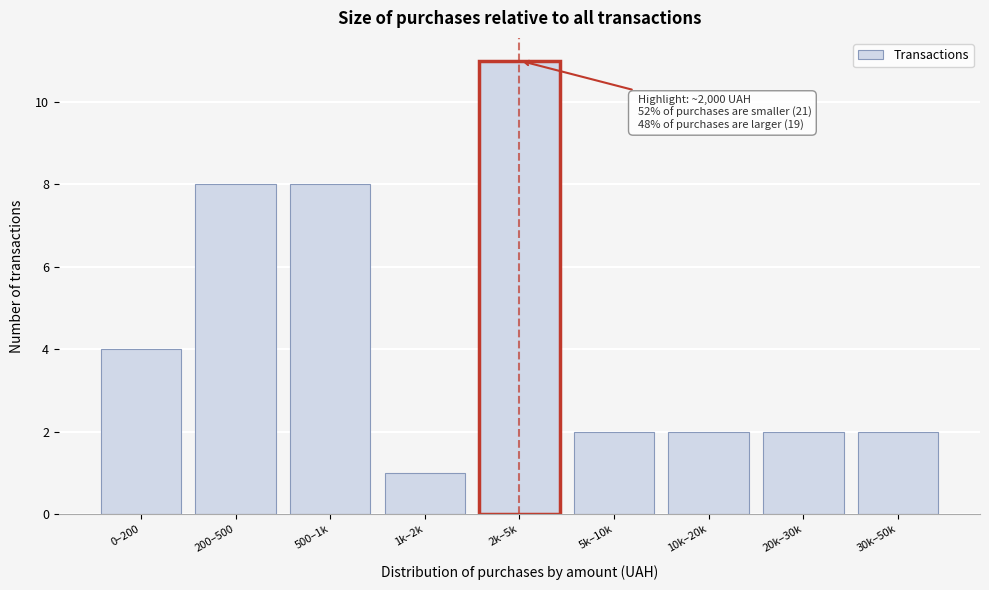

Reading right to left, transcribe all the data shown in this chart.

30k–50k=2	20k–30k=2	10k–20k=2	5k–10k=2	2k–5k=11	1k–2k=1	500–1k=8	200–500=8	0–200=4